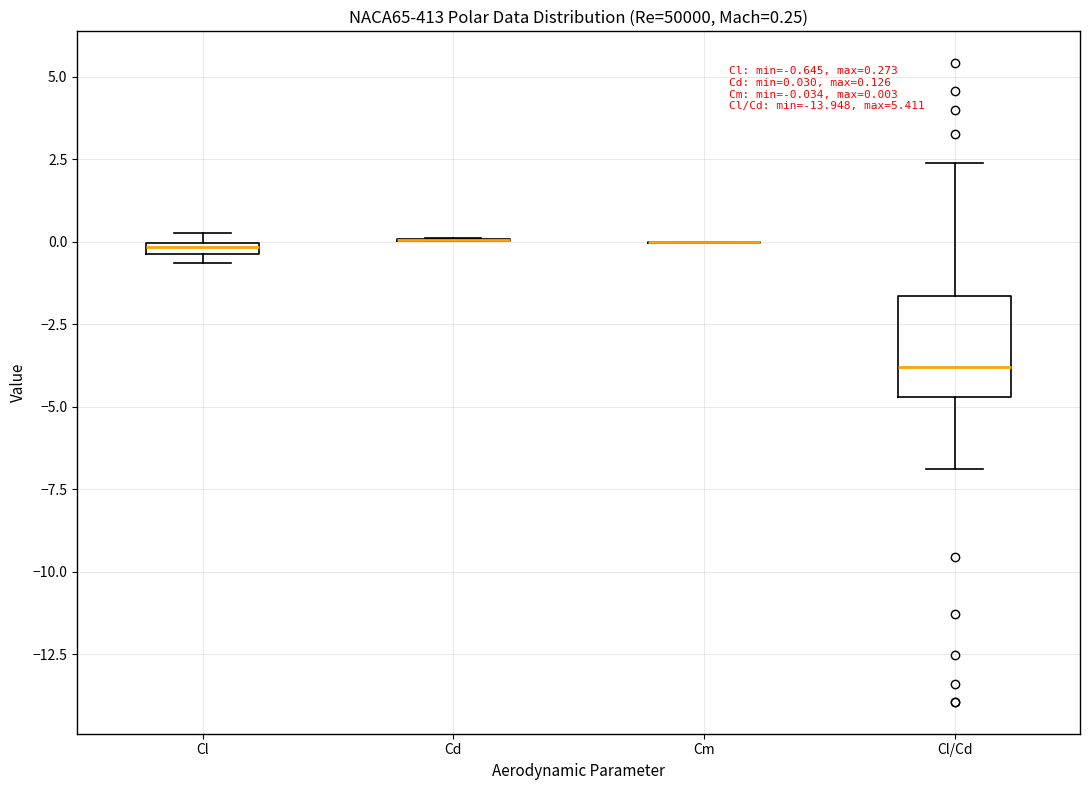

Comparing the boxes themselves (not the whiskers), which one is the tallest?

Cl/Cd